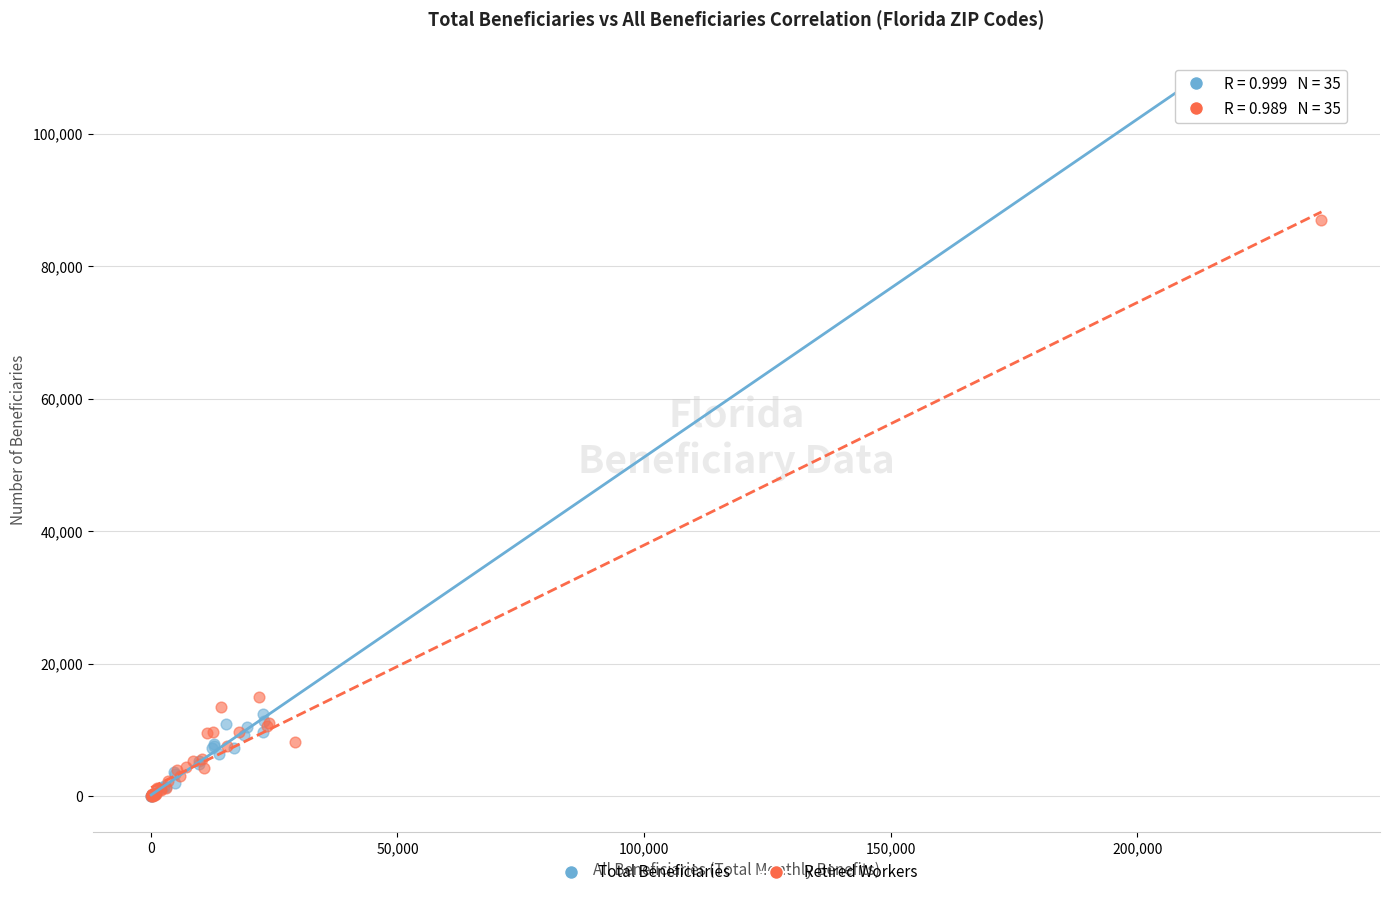

What are all the series names shown in the legend?

Total Beneficiaries, Retired Workers